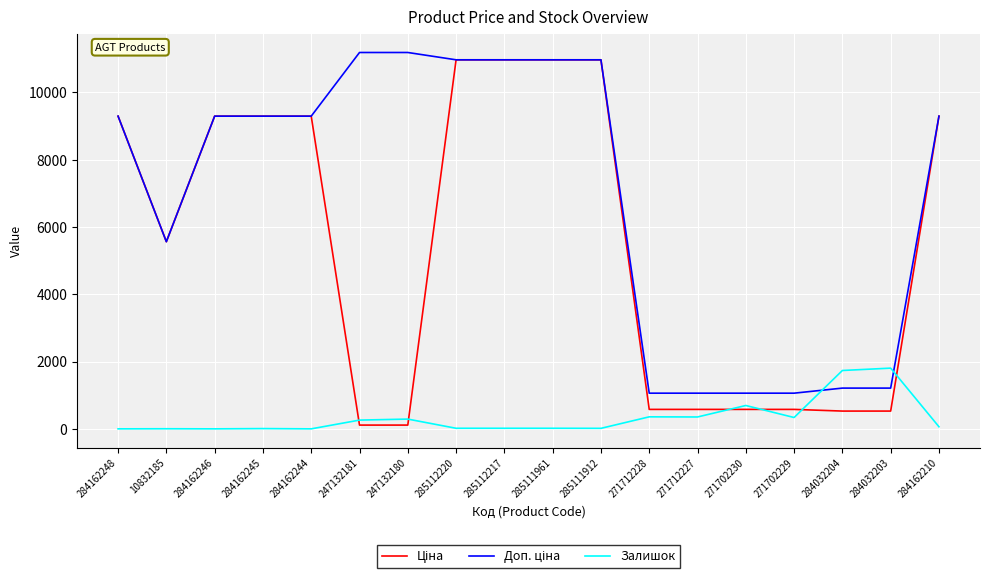

Where is Залишок nearest to the value 902?

271702230